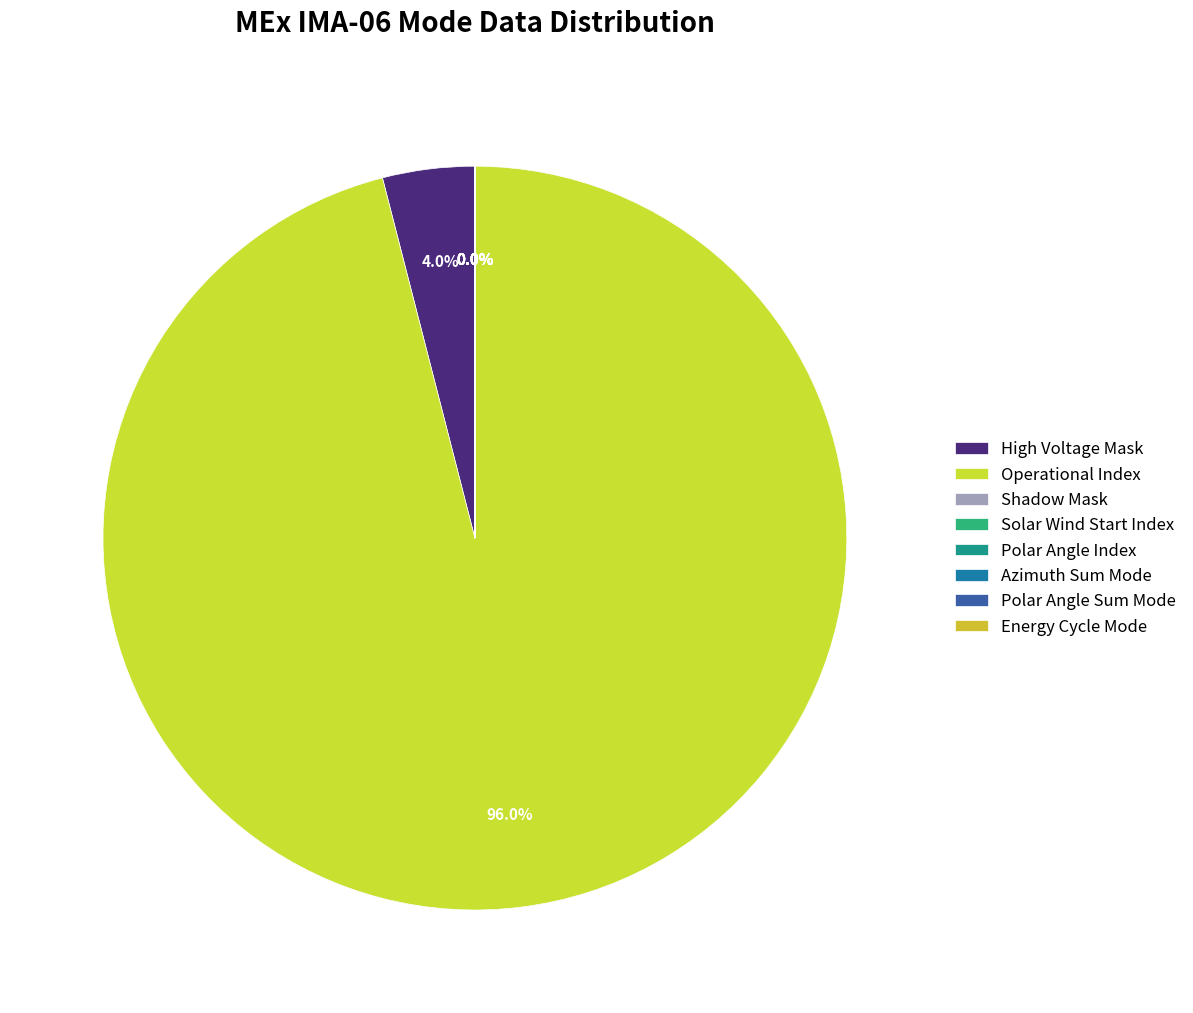

What percentage is NOT represented by Polar Angle Sum Mode?

100.0%